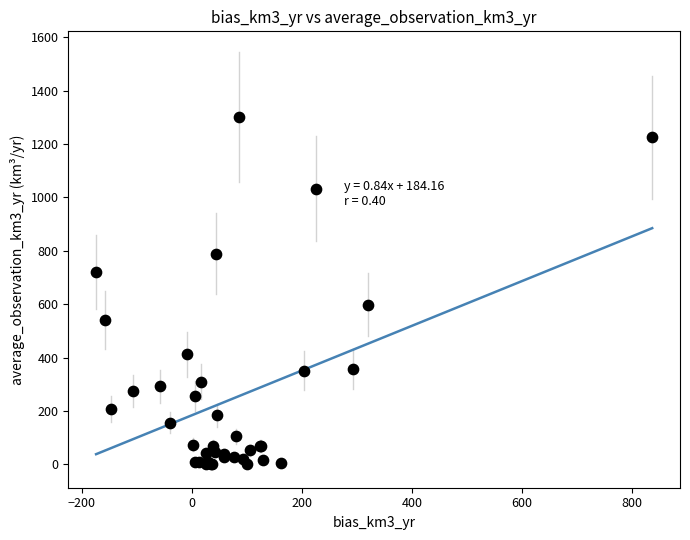

What Y value in the scatter plot is closest to 650?

597.7